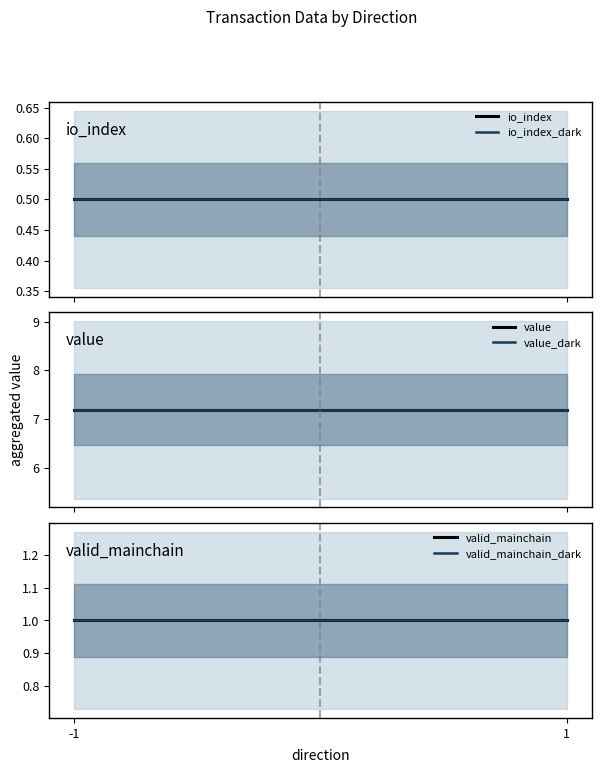

What is the average value of the io_index series?

0.5